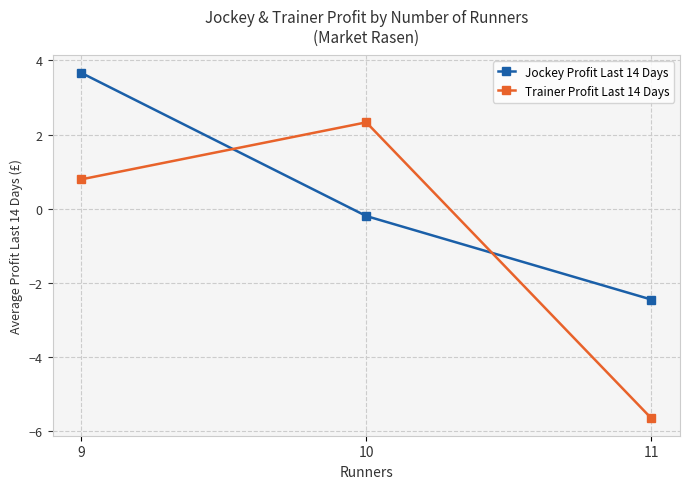

Does the chart have visible grid lines?

Yes